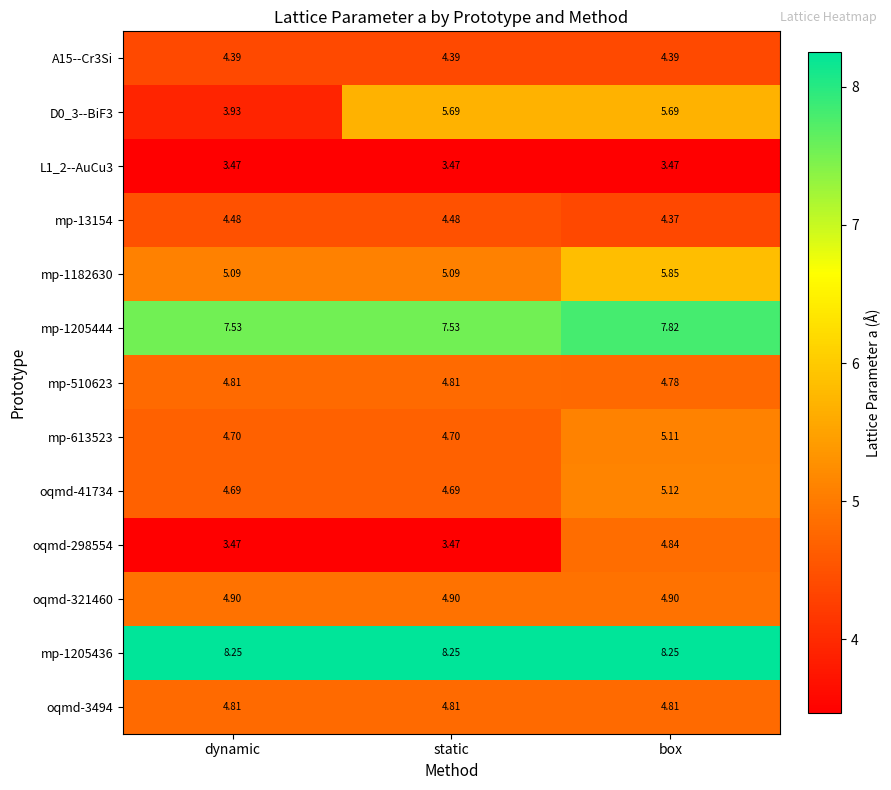

Which category has the highest value in the oqmd-41734 series?

box